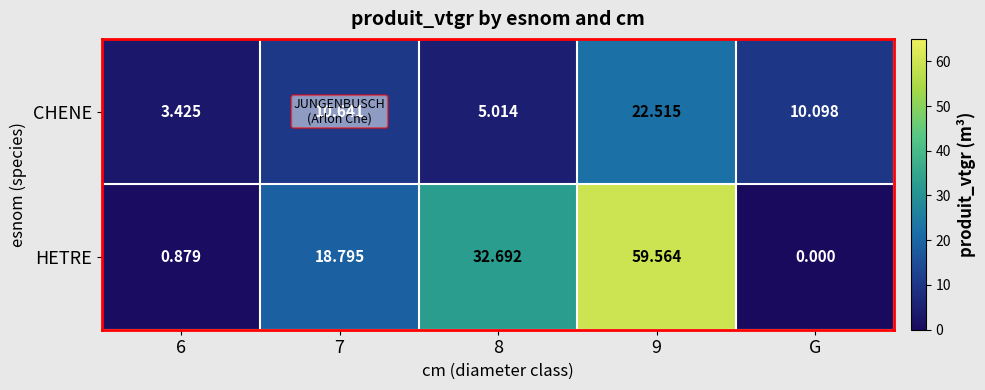

Between 8 and G, which series saw the biggest shift?

HETRE